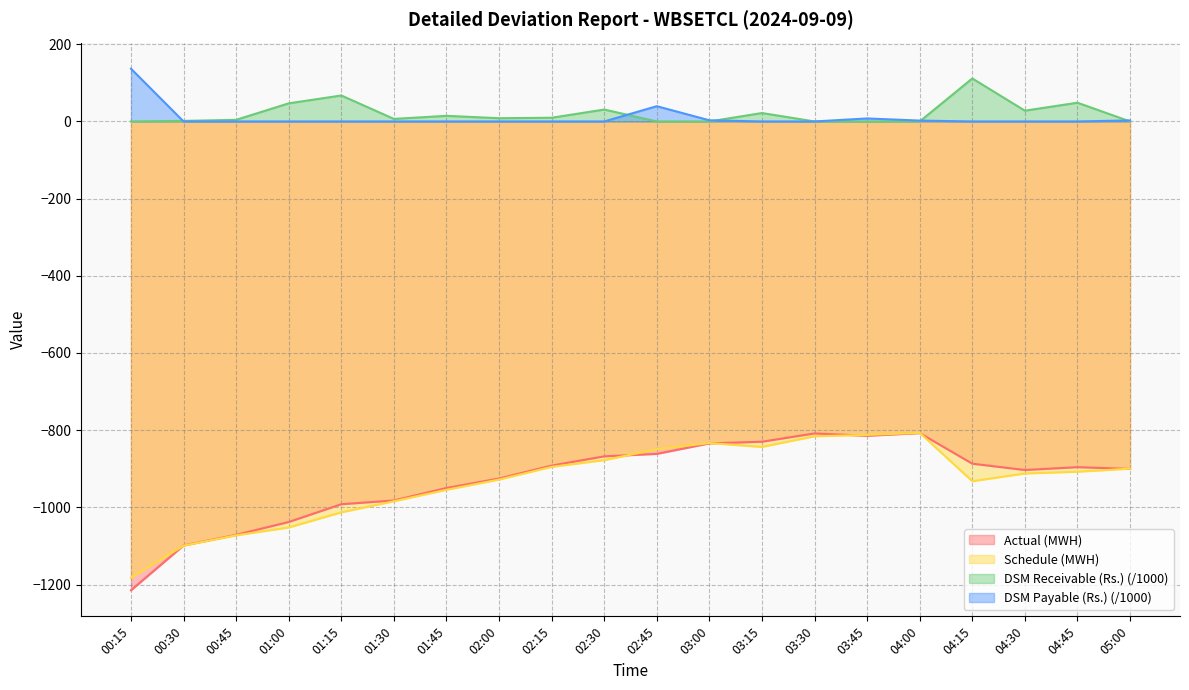

The Actual (MWH) series shows -373.3 at 03:15. True or false?

False